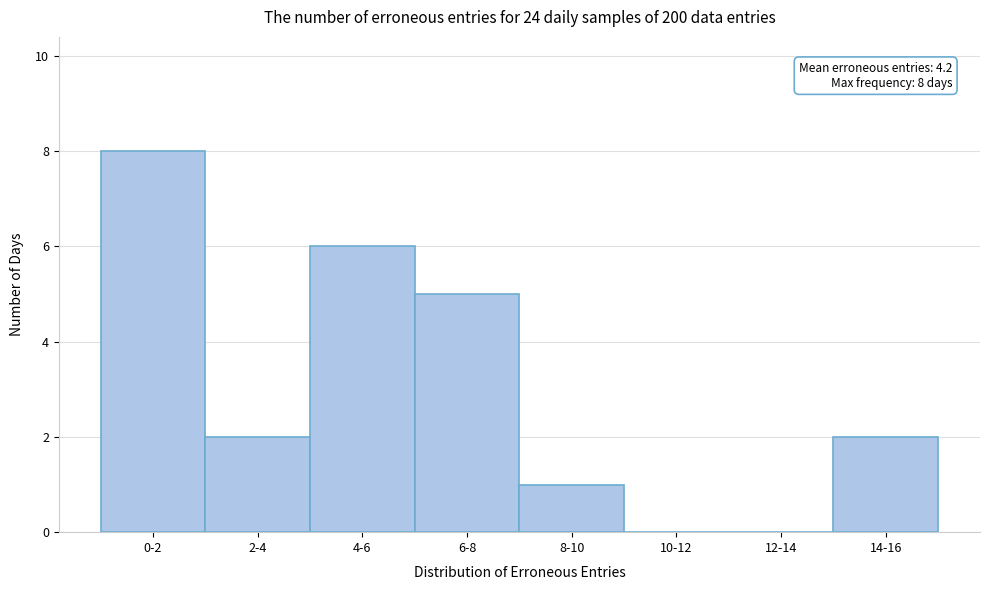

Reading right to left, what are all the values shown in this chart?

14-16=2	12-14=0	10-12=0	8-10=1	6-8=5	4-6=6	2-4=2	0-2=8